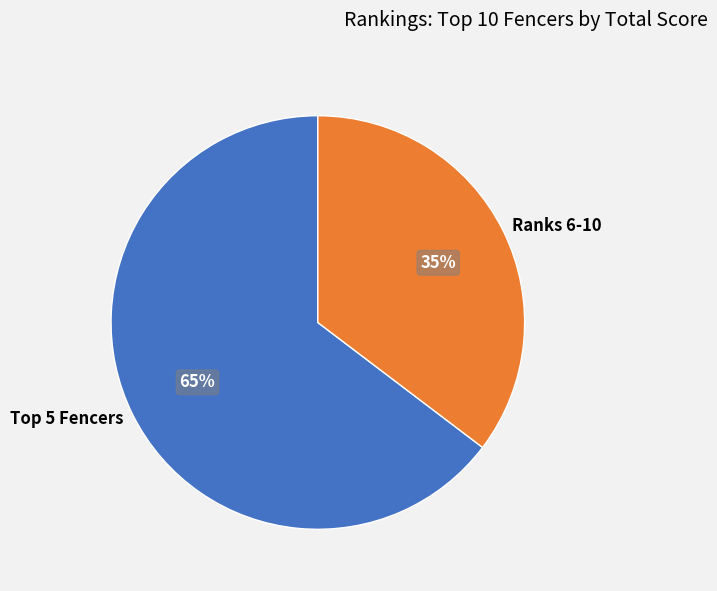

What percentage is the Ranks 6-10 slice, to the nearest percent?

35%